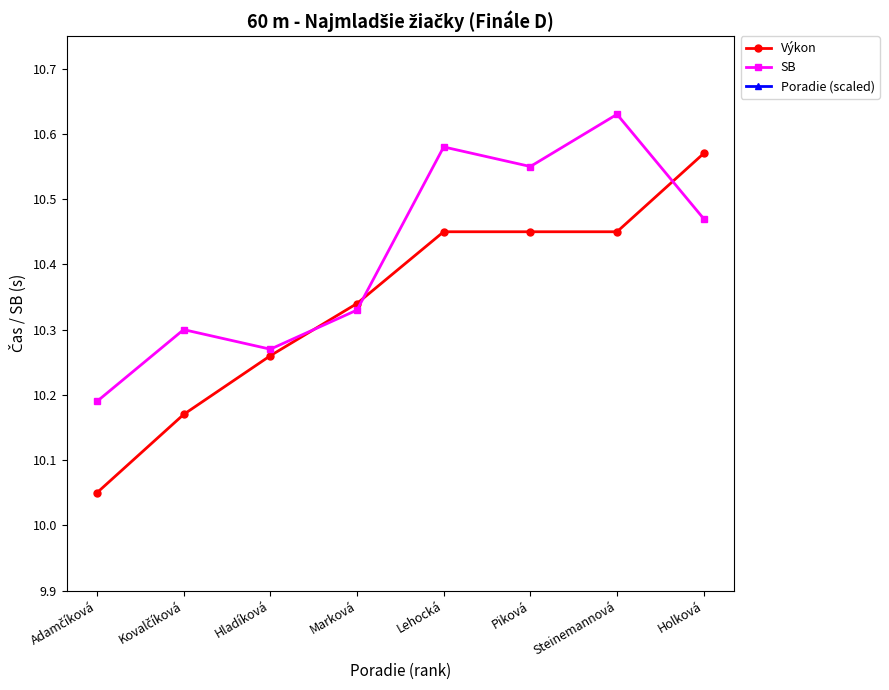

Which has a higher value, Hladíková or Kovalčíková?

Hladíková